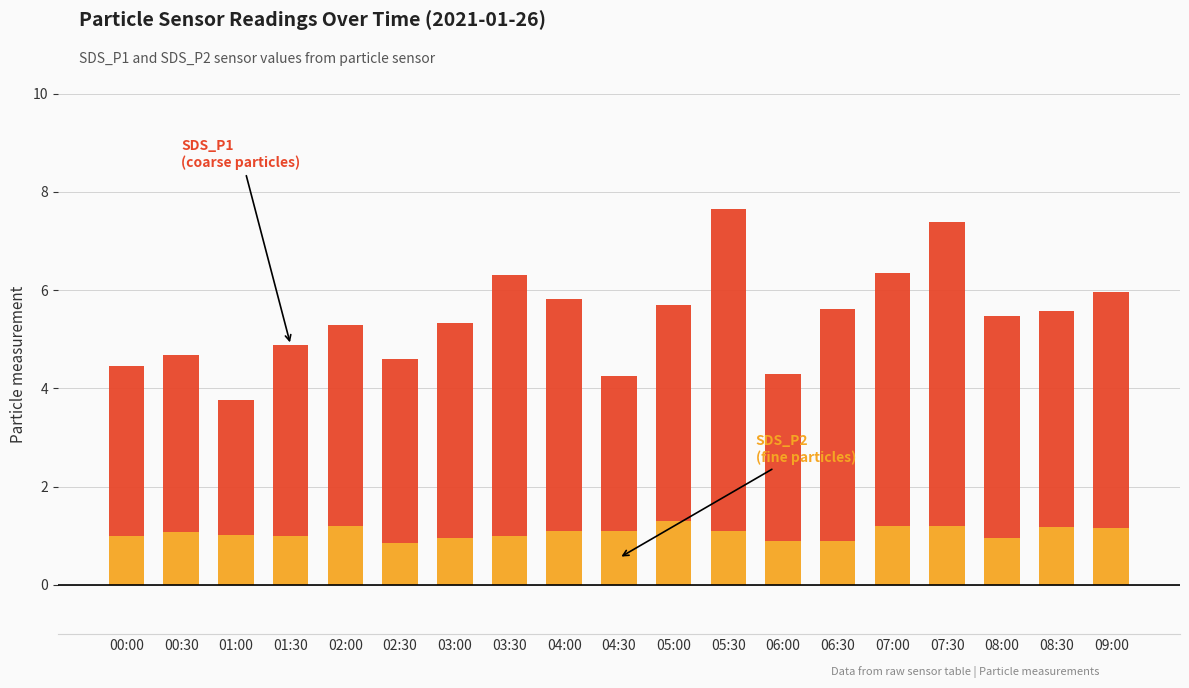

What is the total value across all series at 05:30?

7.7